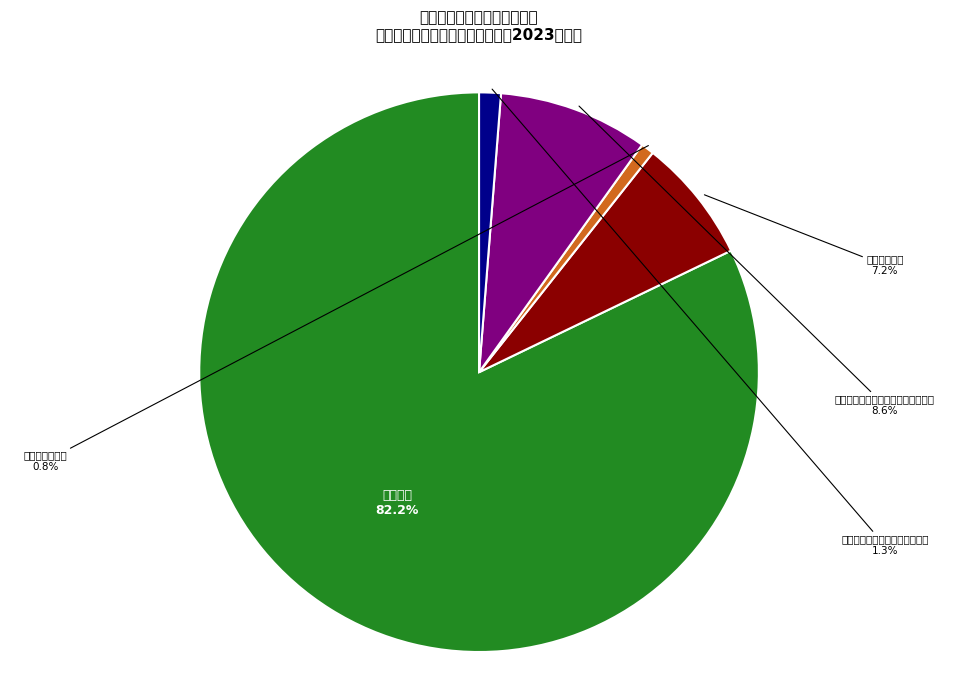

To the nearest percent, what is the average slice percentage?

20%